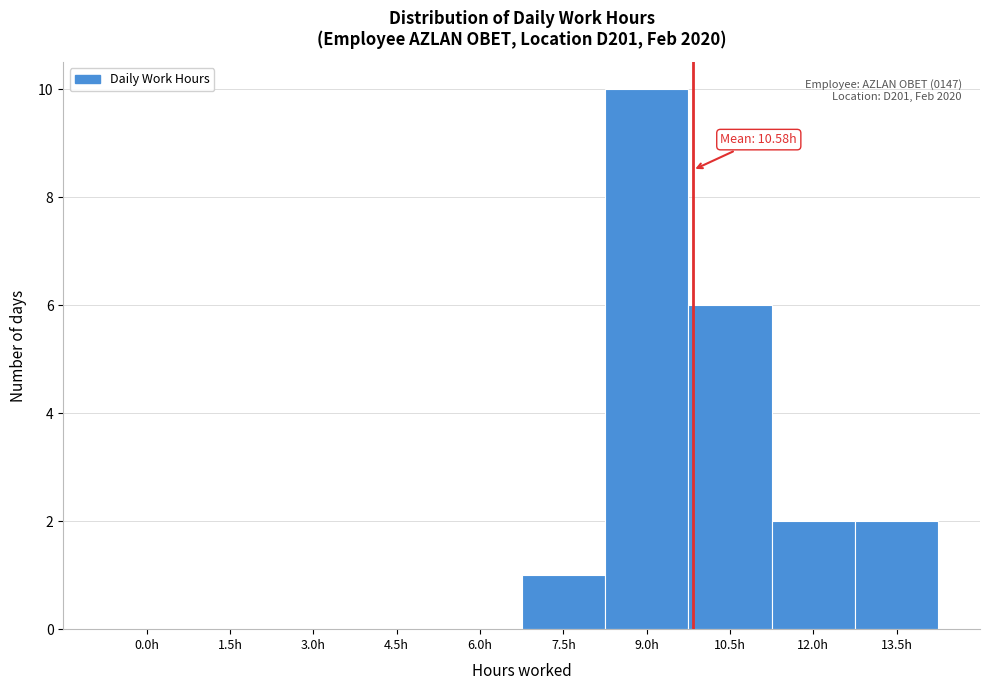

Reading left to right, transcribe all the data shown in this chart.

0.0h=0	1.5h=0	3.0h=0	4.5h=0	6.0h=0	7.5h=1	9.0h=10	10.5h=6	12.0h=2	13.5h=2